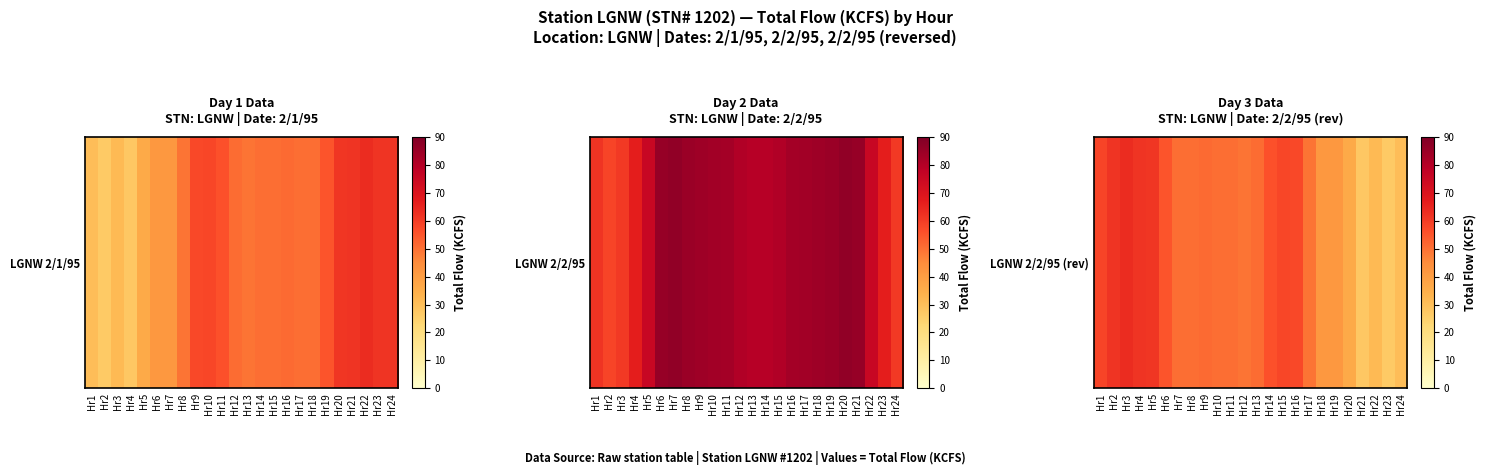

Rank the categories by value from lowest to highest.

Hr23, Hr21, Hr24, Hr22, Hr20, Hr19, Hr18, Hr12, Hr17, Hr11, Hr10, Hr8, Hr7, Hr13, Hr9, Hr6, Hr14, Hr16, Hr15, Hr1, Hr5, Hr4, Hr2, Hr3